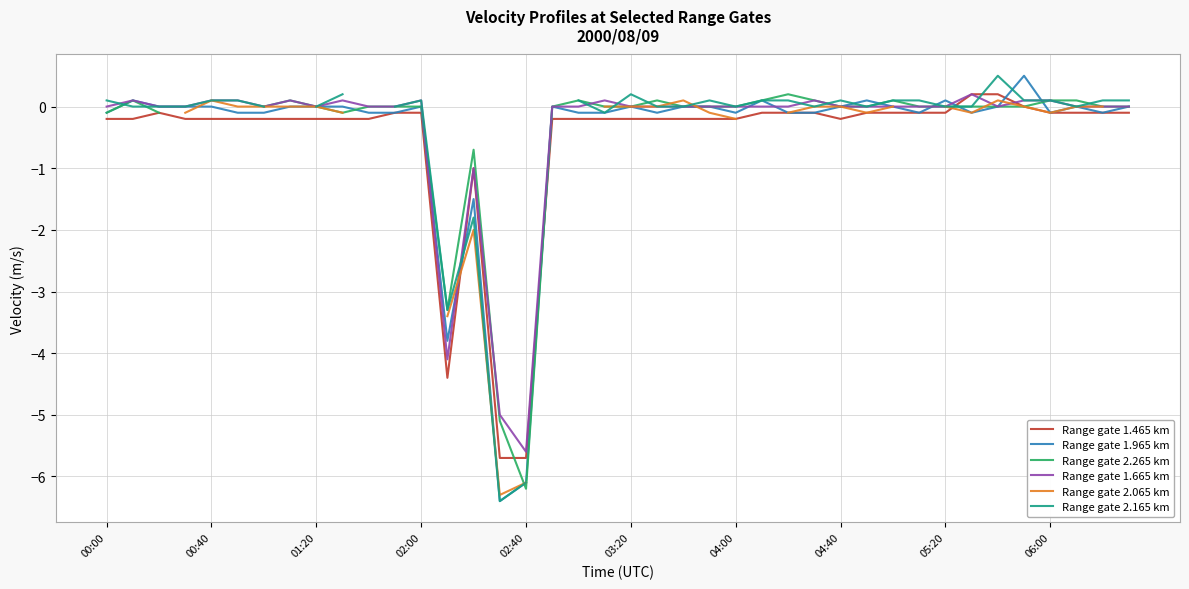

What is the sum of all Range gate 1.465 km values?

-21.6